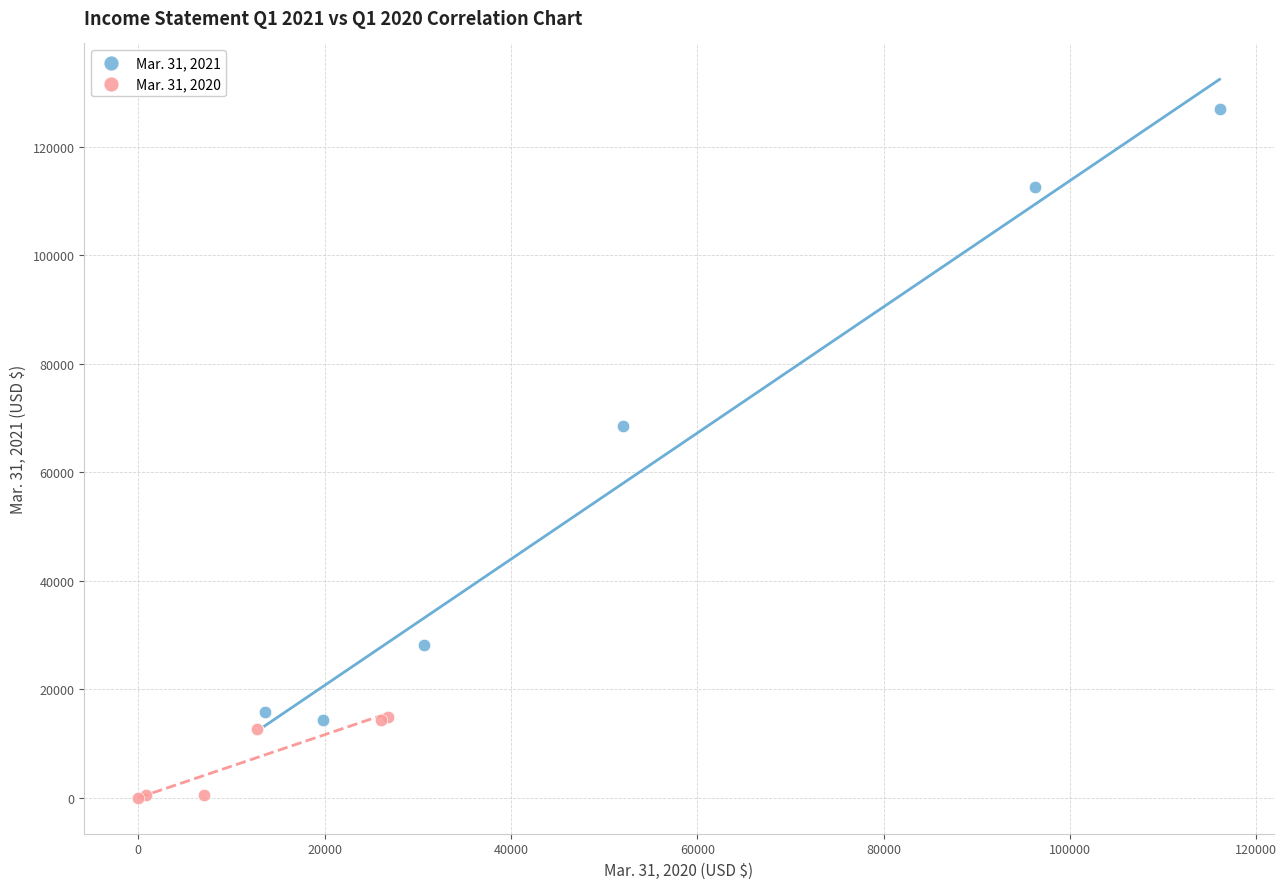

What are all the series names shown in the legend?

Mar. 31, 2021, Mar. 31, 2020